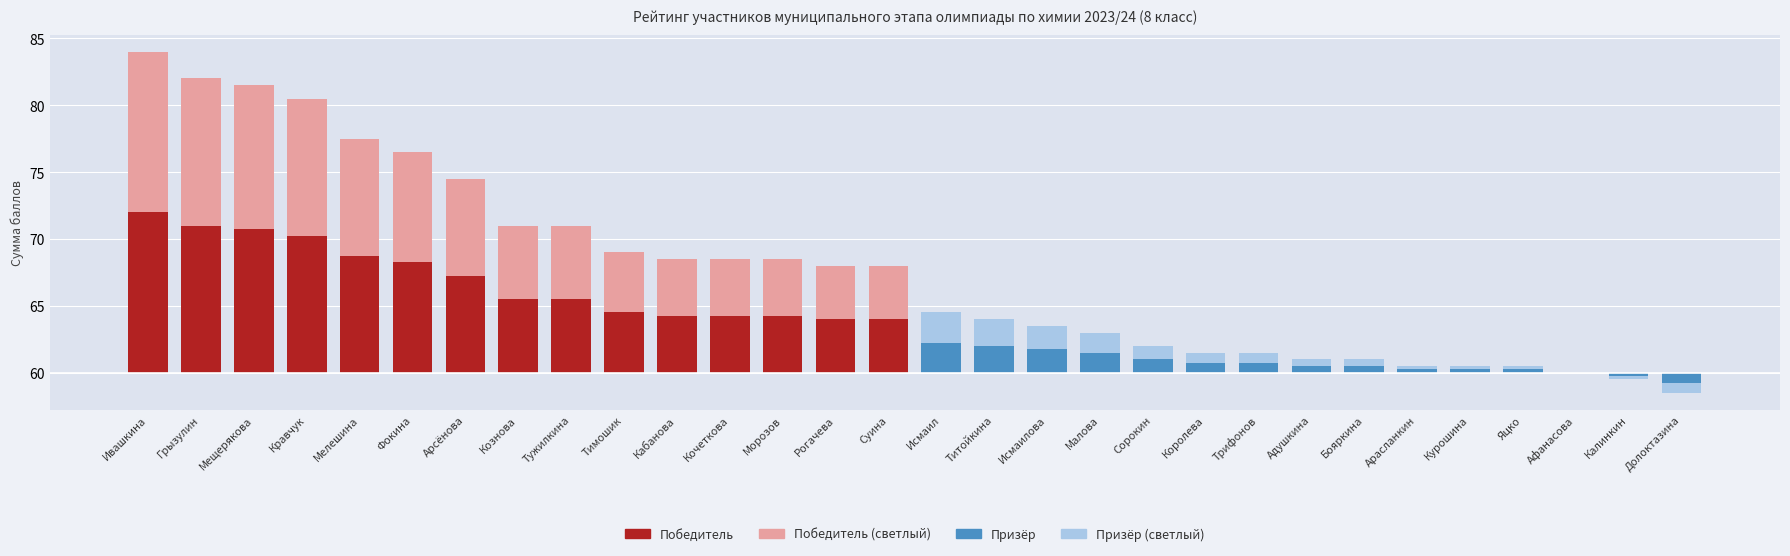

How many values in Призёр (отклонение) are below zero?

2